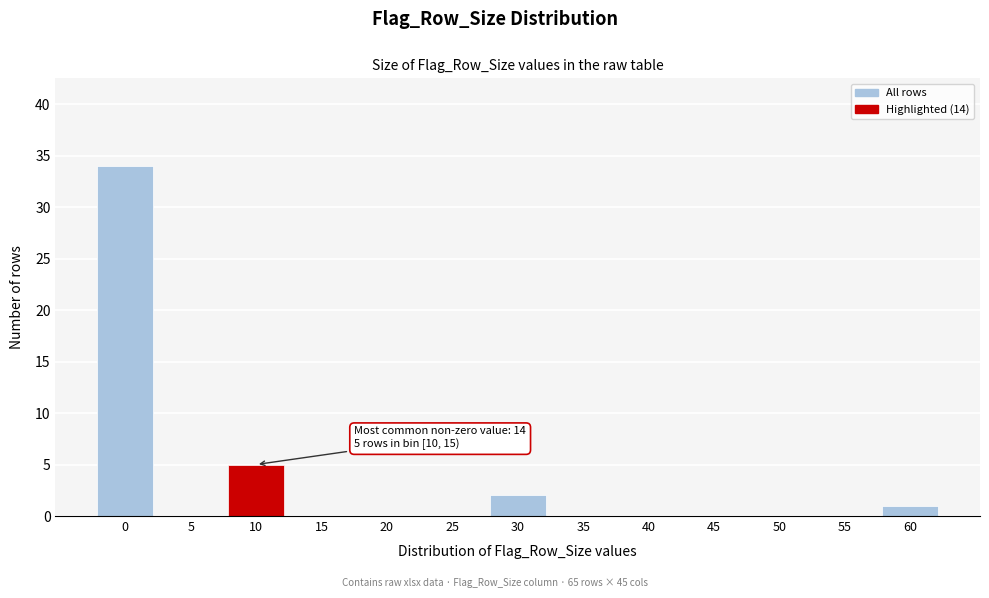

Reading left to right, transcribe all the data shown in this chart.

0=34	5=0	10=5	15=0	20=0	25=0	30=2	35=0	40=0	45=0	50=0	55=0	60=1